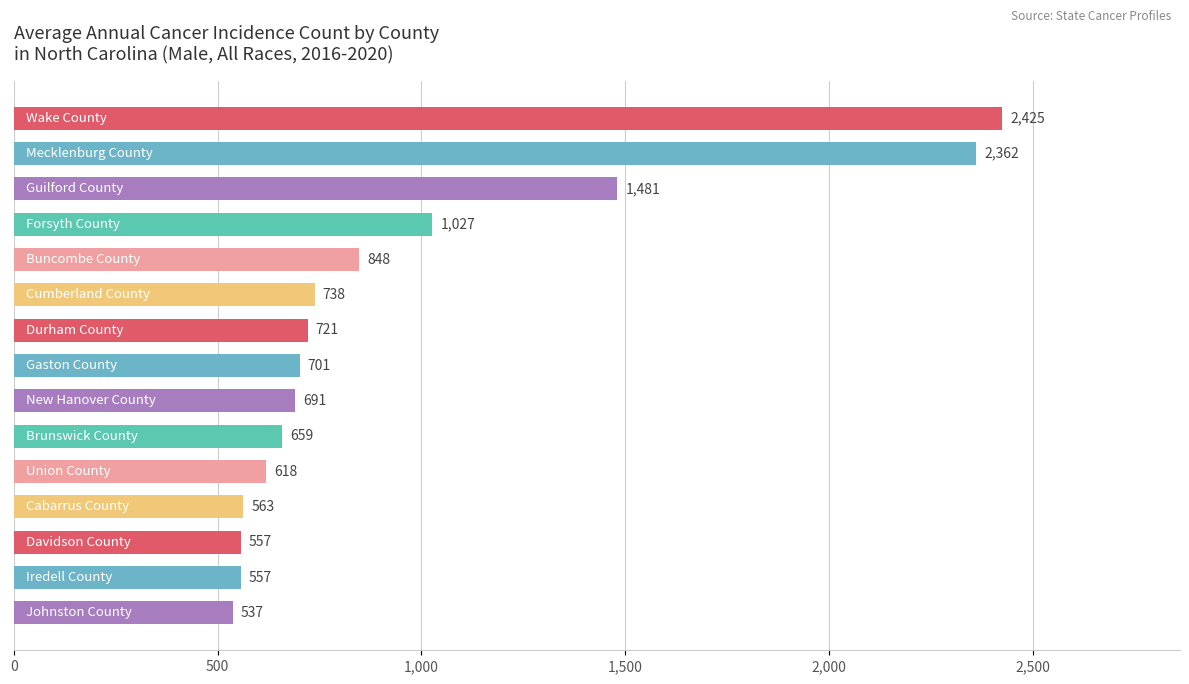

Reading top to bottom, extract all data points from this chart.

2425	2362	1481	1027	848	738	721	701	691	659	618	563	557	557	537